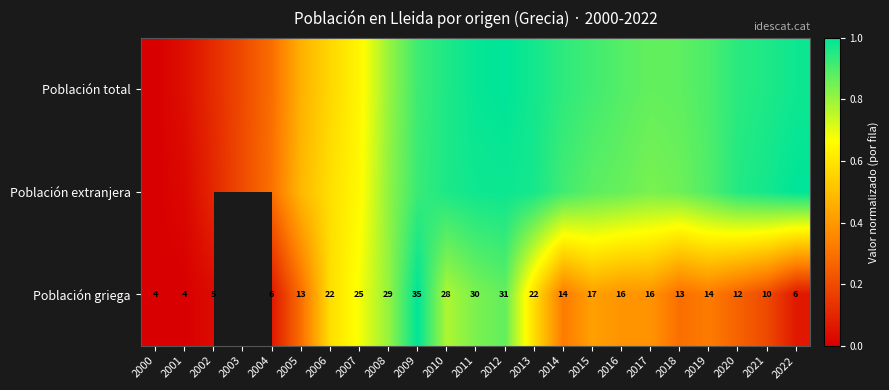

Which series has the largest range (max minus min)?

Población total